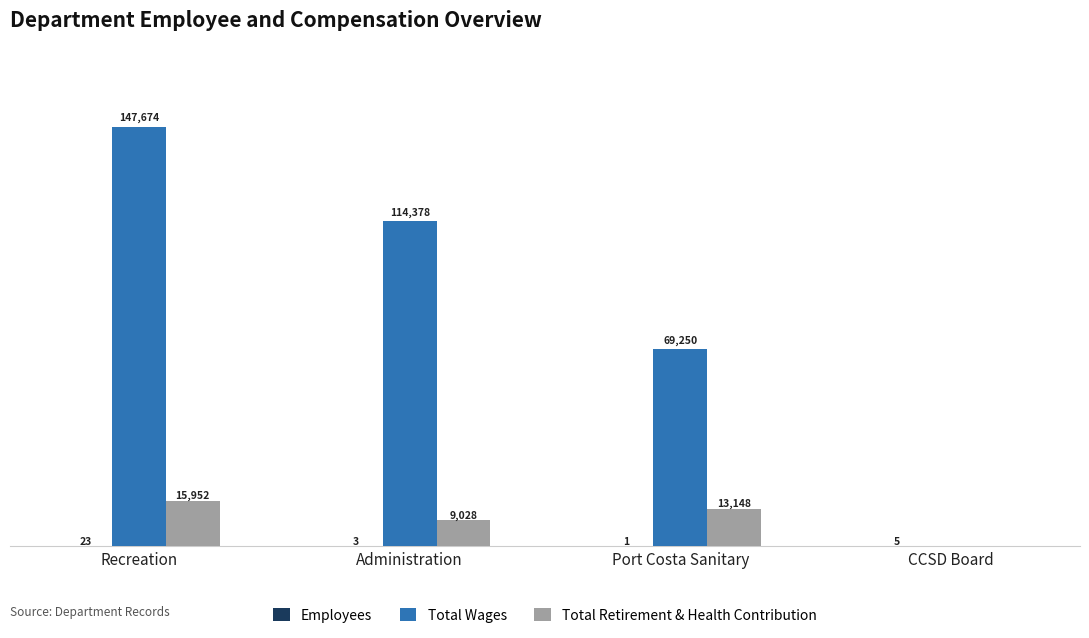

At which category is the sum across all series the highest?

Recreation